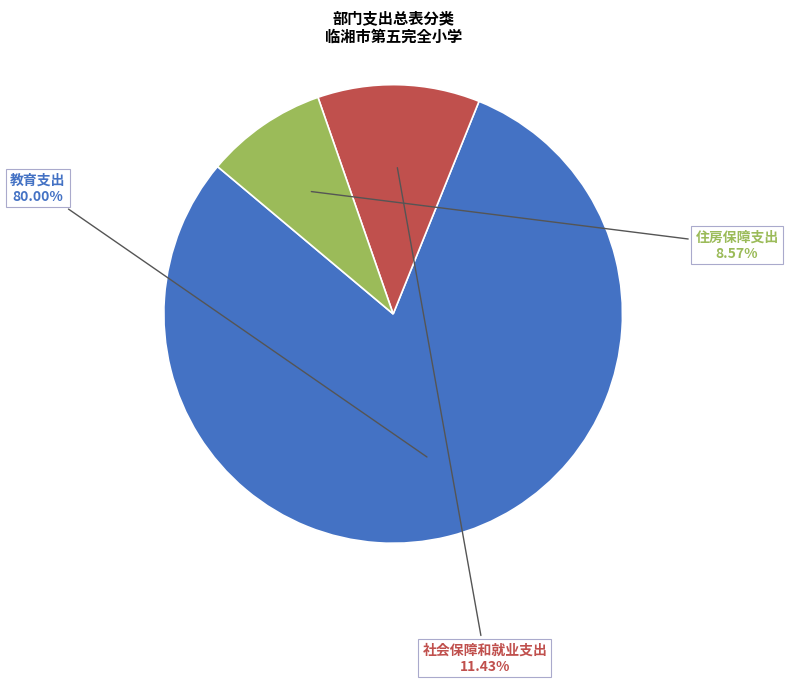

Is there a majority slice in this chart?

Yes